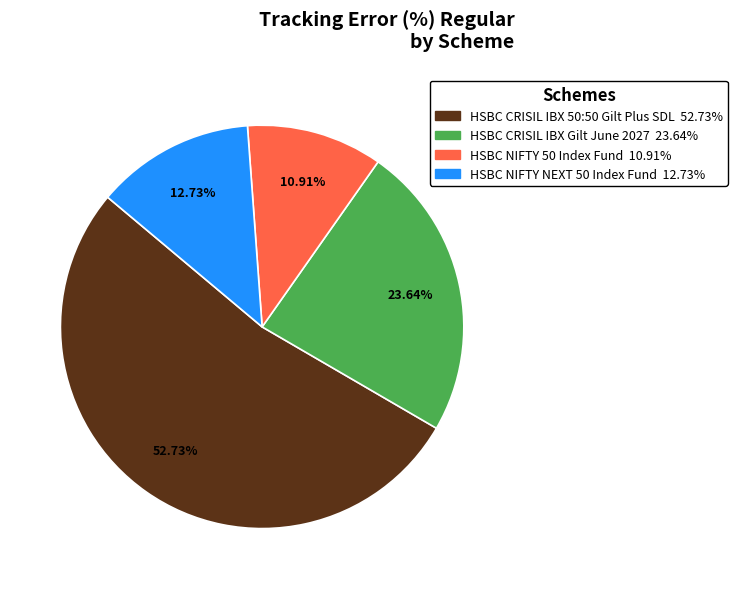

True or false: HSBC CRISIL IBX Gilt June 2027 accounts for 38% of the total.

False